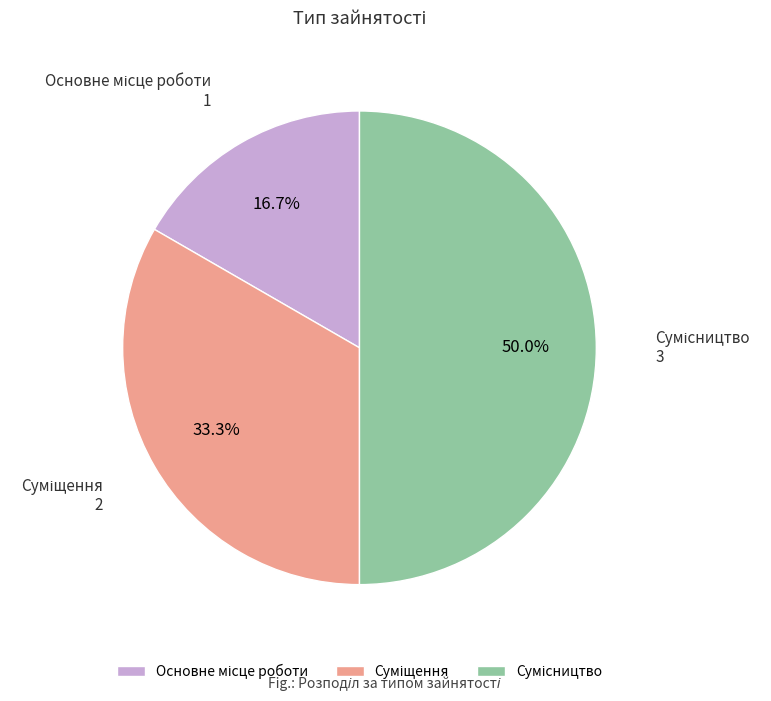

Count the number of slices in the pie.

3